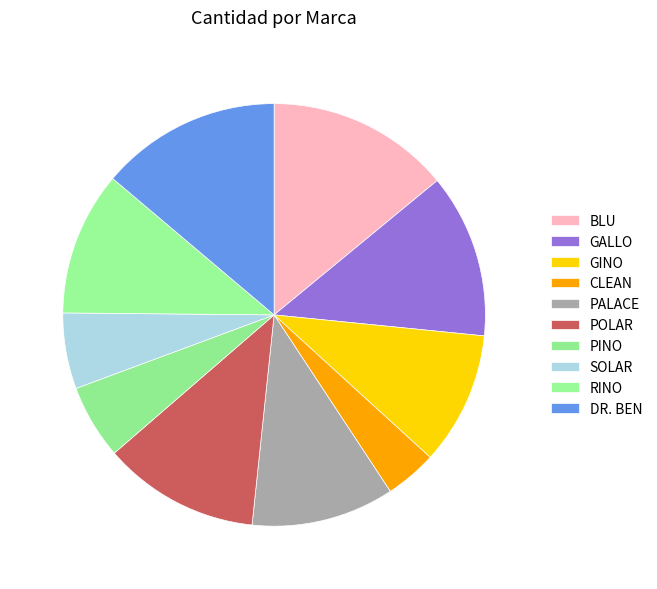

Count the number of slices in the pie.

10